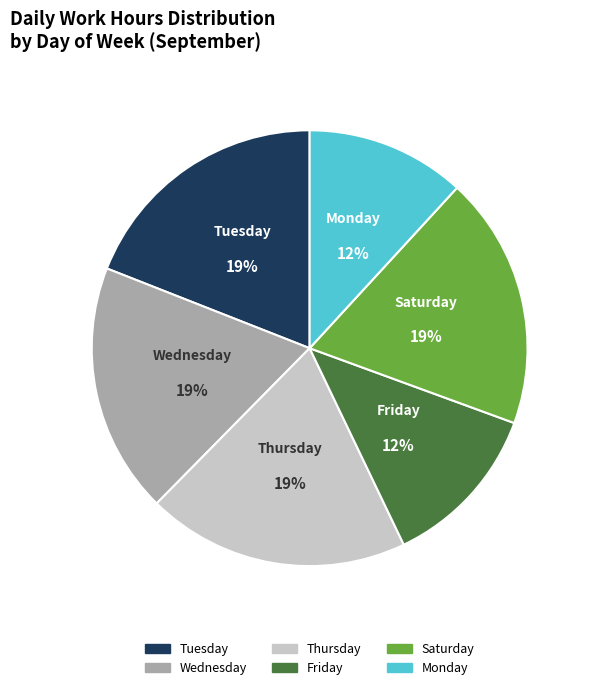

Is the sum of Saturday and Friday greater than half?

No